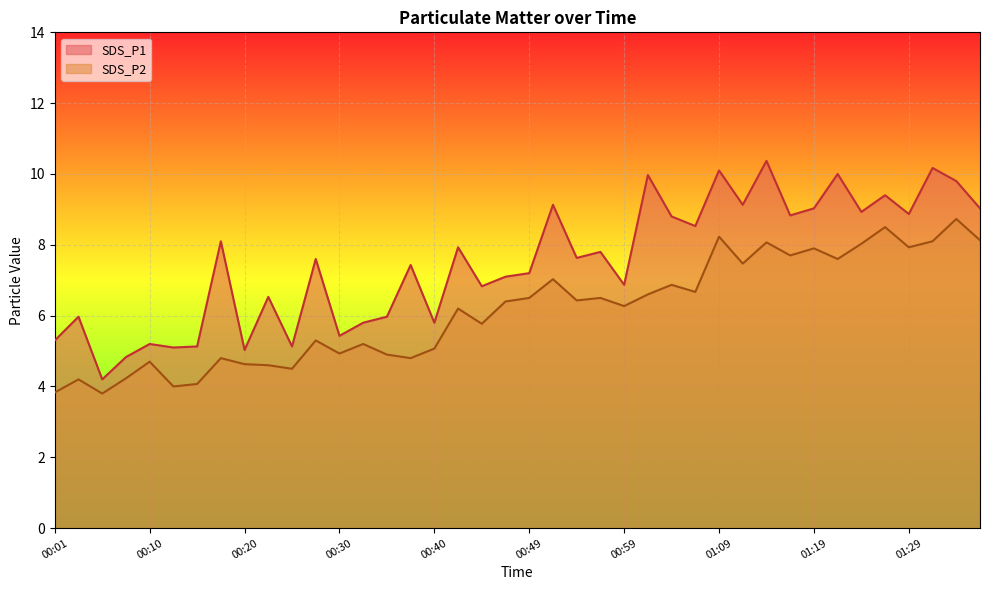

How many data points in SDS_P1 are less than 7?

16